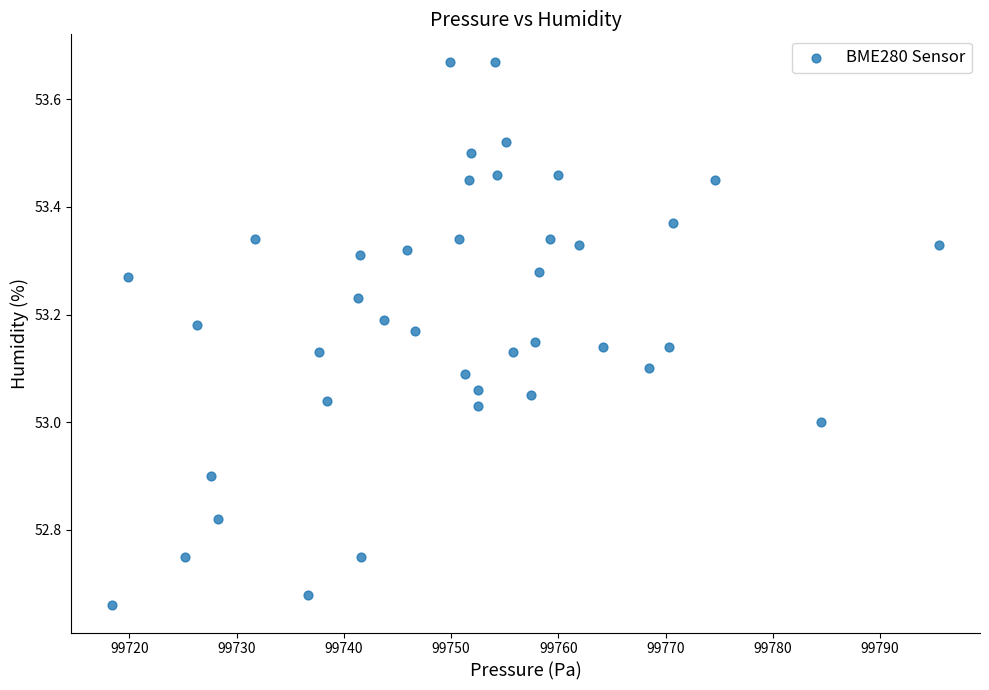

What is the range of X values (max minus min)?

77.1